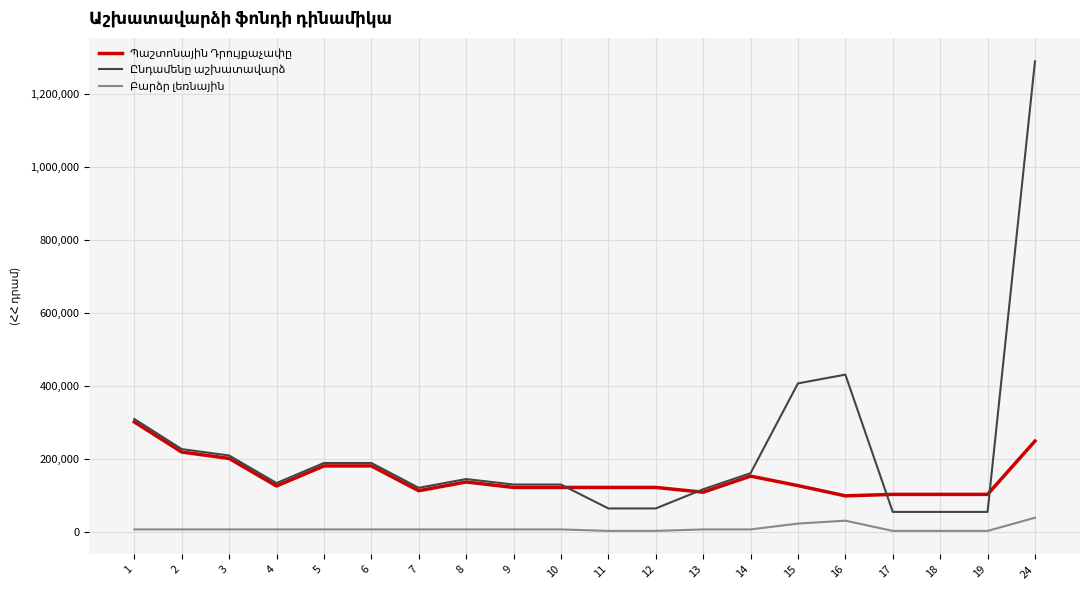

At which category is the sum across all series the highest?

24